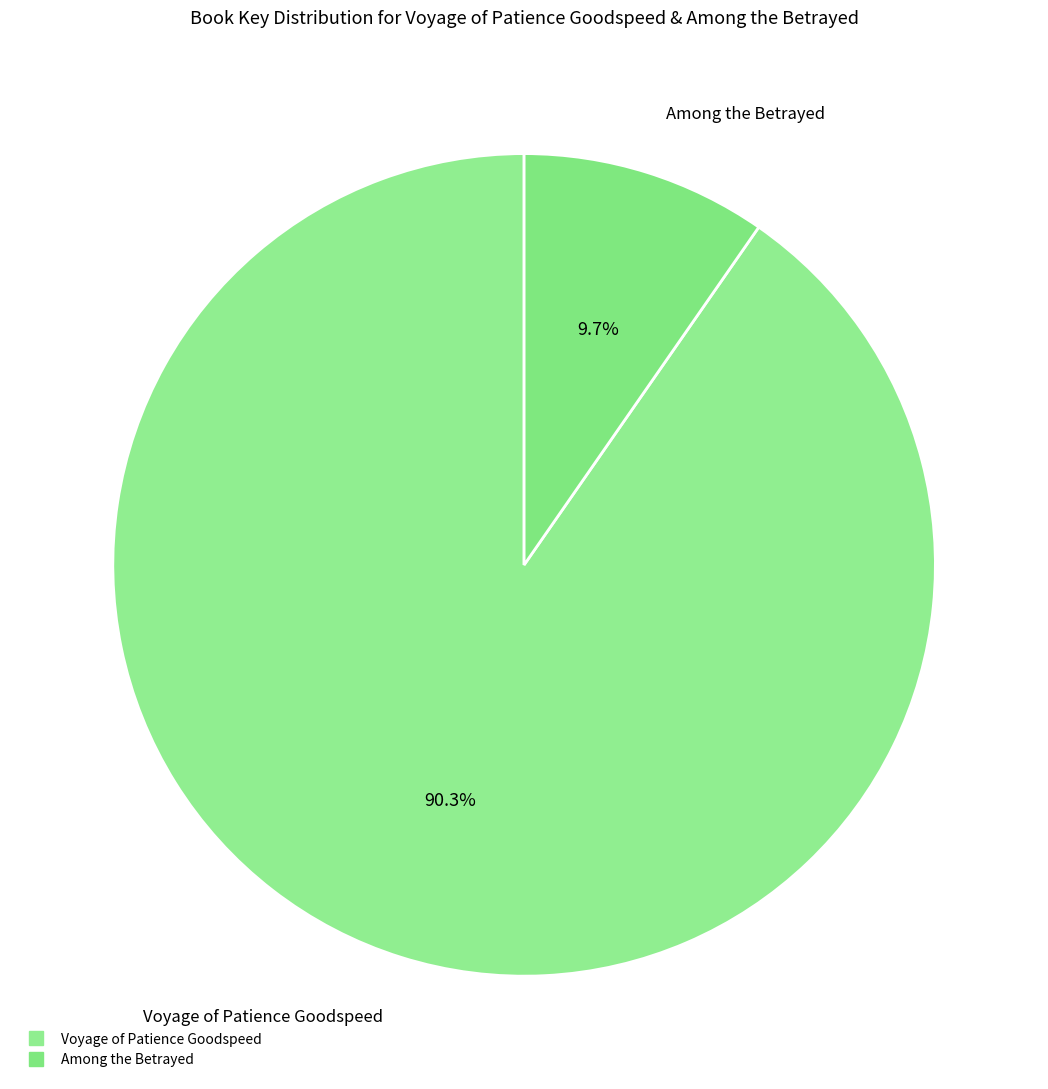

What is the majority slice?

Voyage of Patience Goodspeed